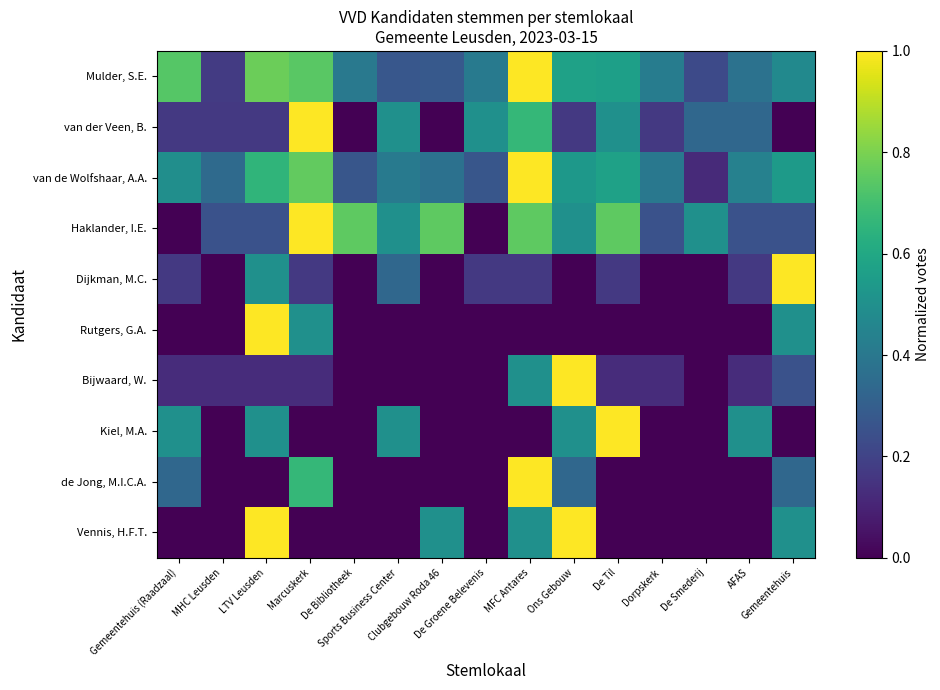

At which category does the chart reach its minimum across all series?

De Bibliotheek